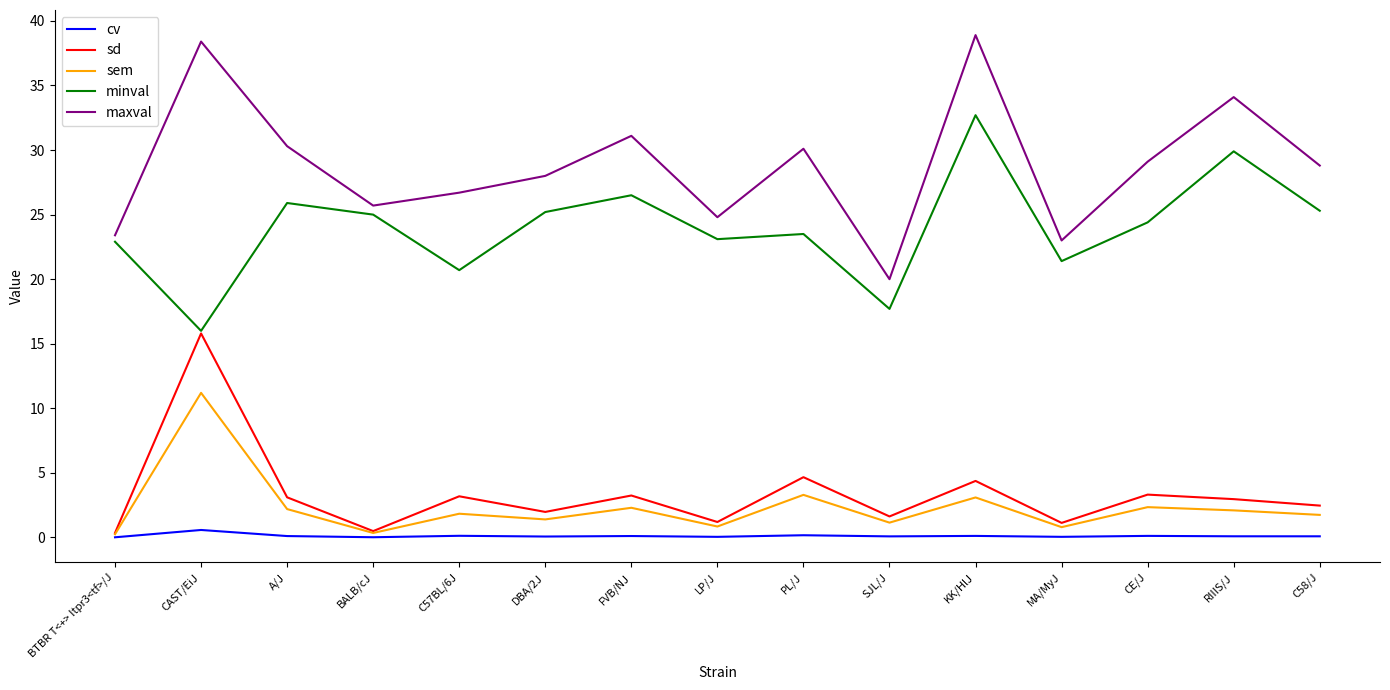

At A/J, list the series in order from smallest to largest.

cv, sem, sd, minval, maxval